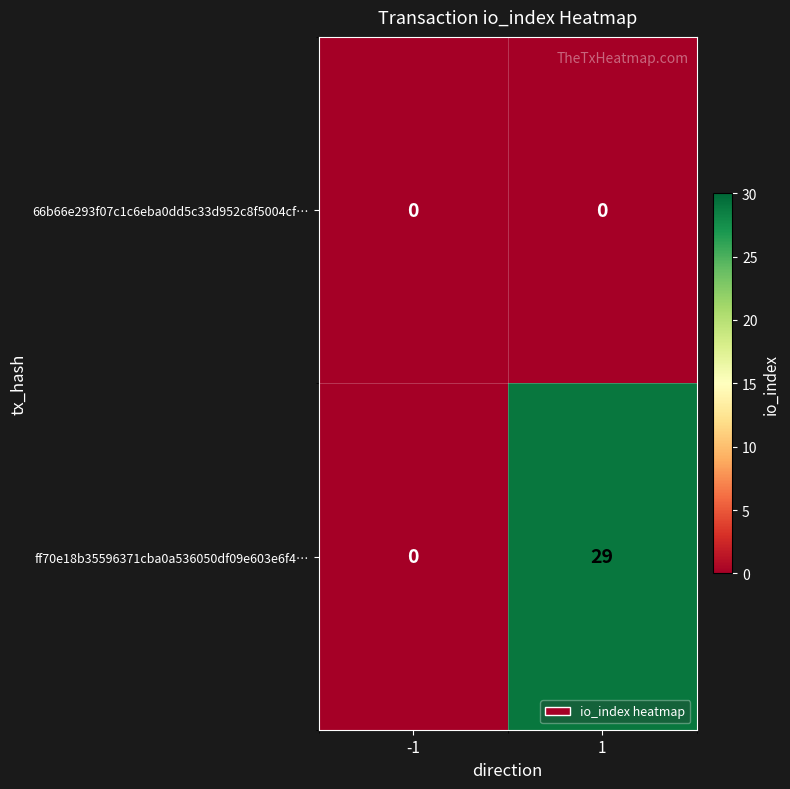

Which series has the largest total across all categories?

ff70e18b35596371cba0a536050df09e603e6f4…